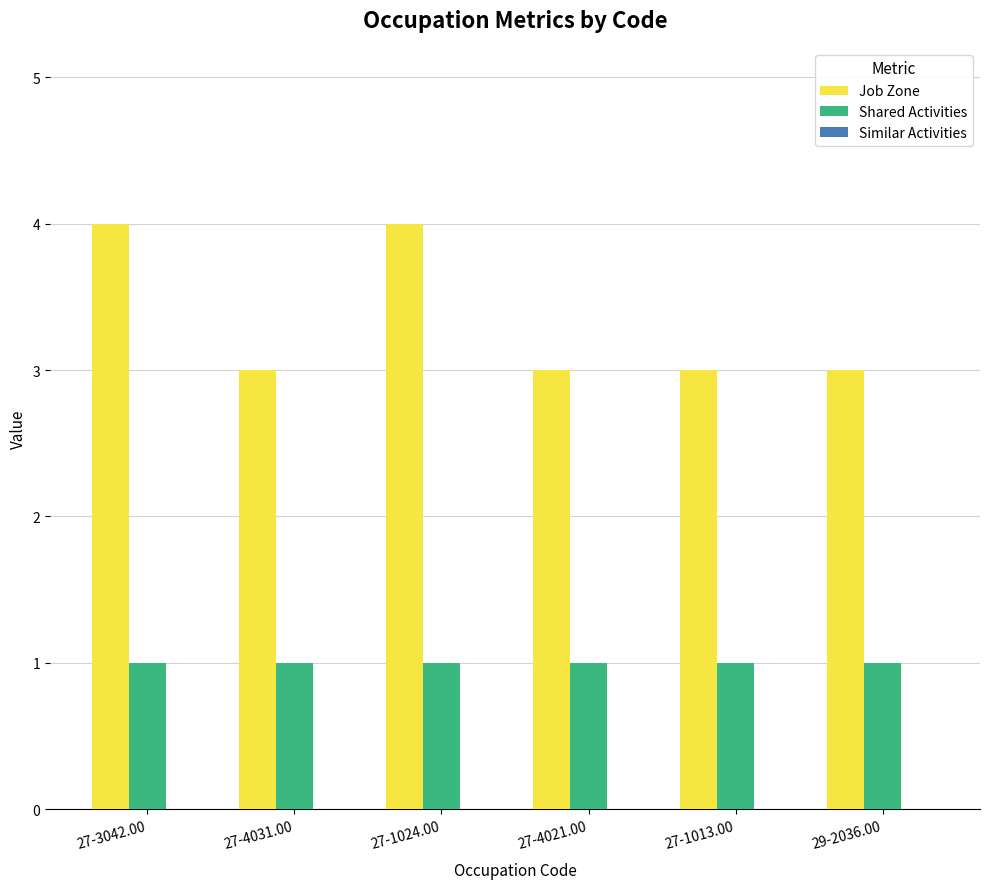

What is the greatest value displayed?

4